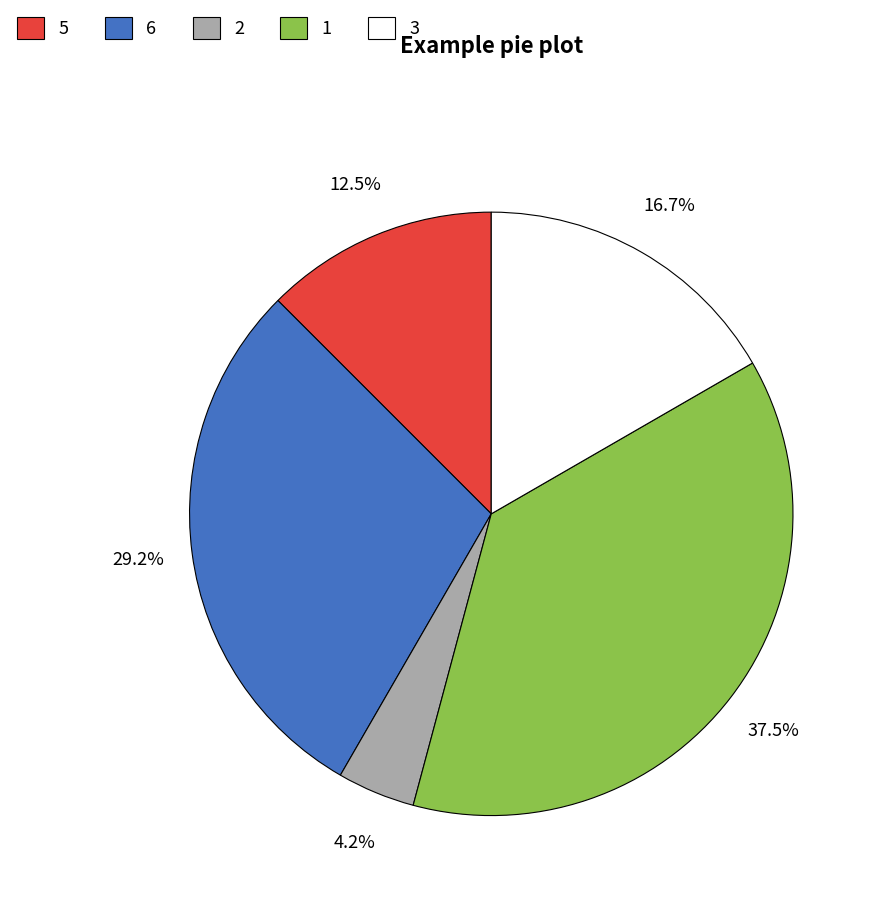

Rank the categories by value from lowest to highest.

2, 5, 3, 6, 1